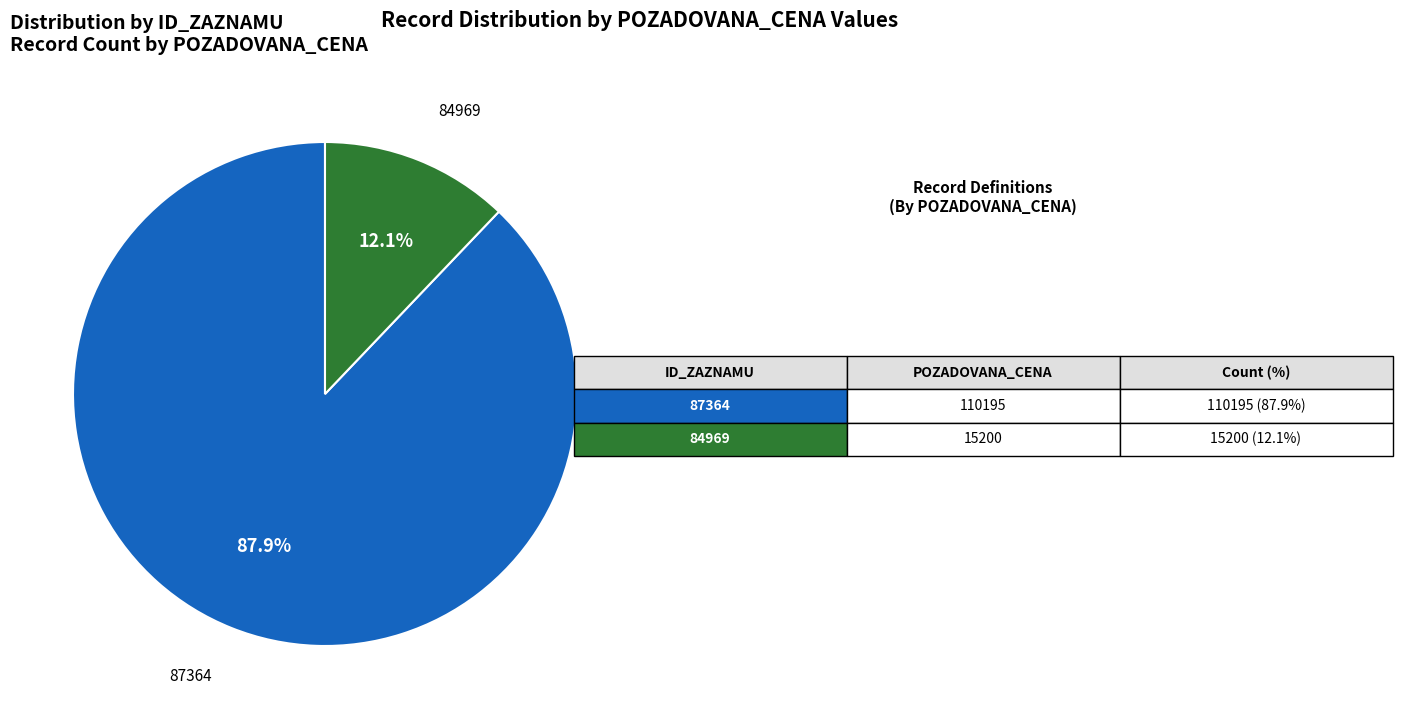

True or false: 84969 accounts for 12% of the total.

True